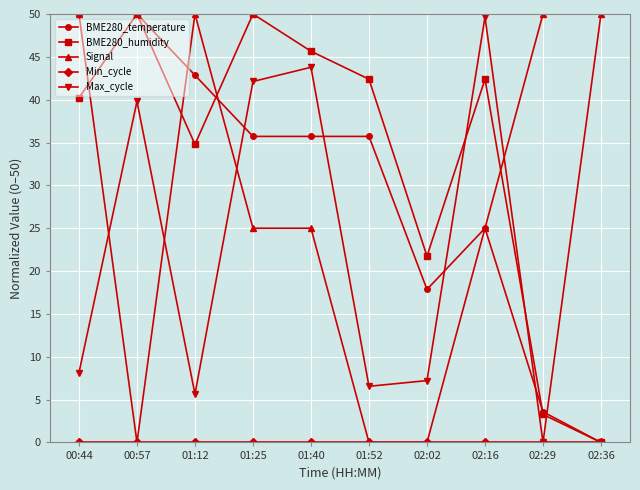

What is the difference between the maximum and minimum values in the Max_cycle series?

50.0